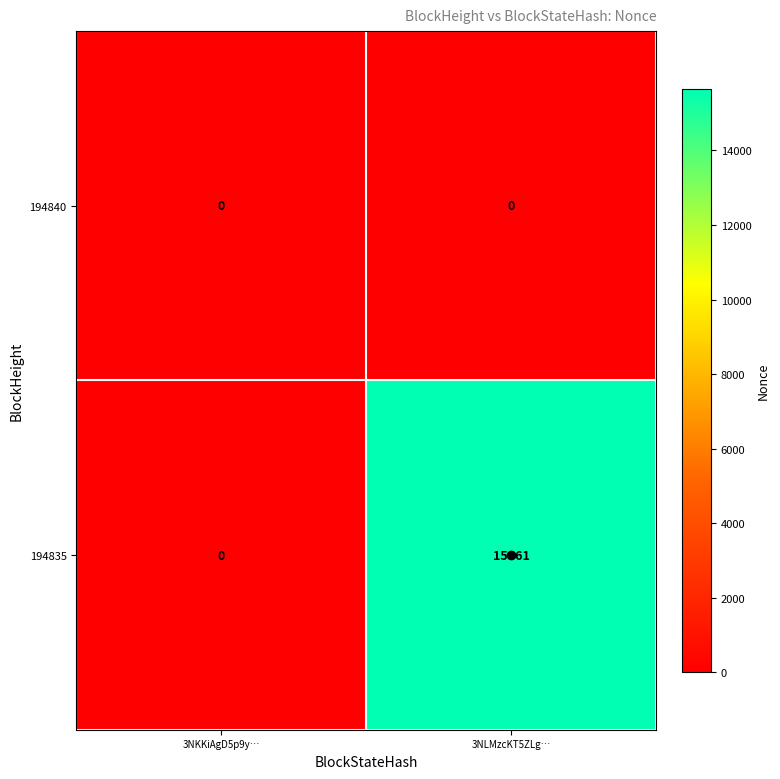

True or false: 194835 has a value of 5142 at 3NKKiAgD5p9y….

False